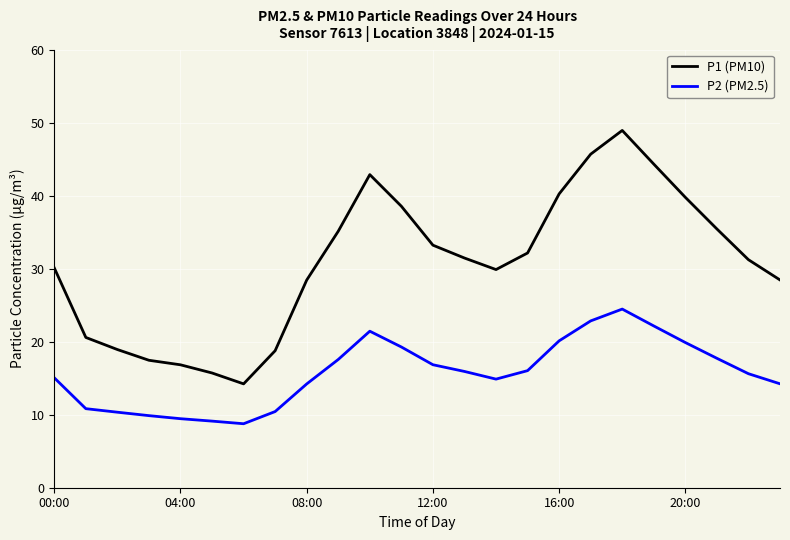

What is the minimum value shown in the chart?

8.8